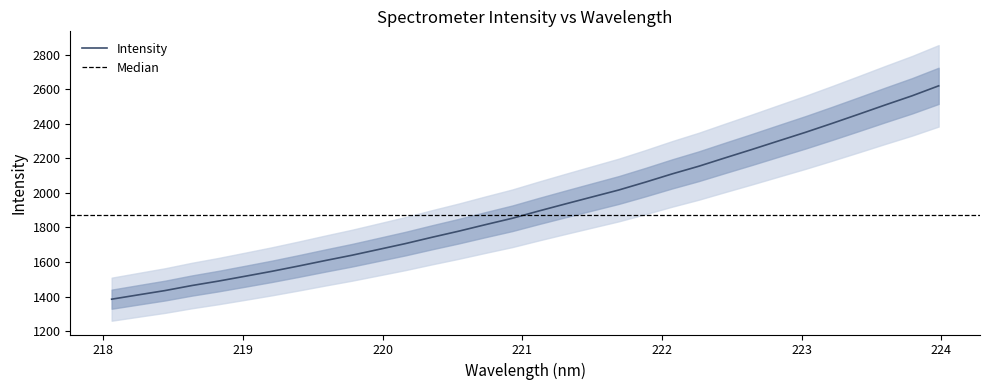

What is the label of the 19th point from the left?

221.4993